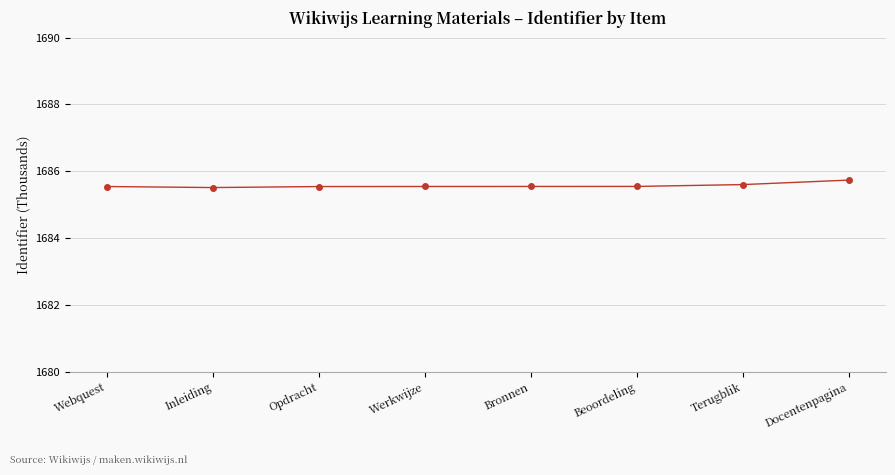

Is it true that the value at Opdracht is 2786.6?

False